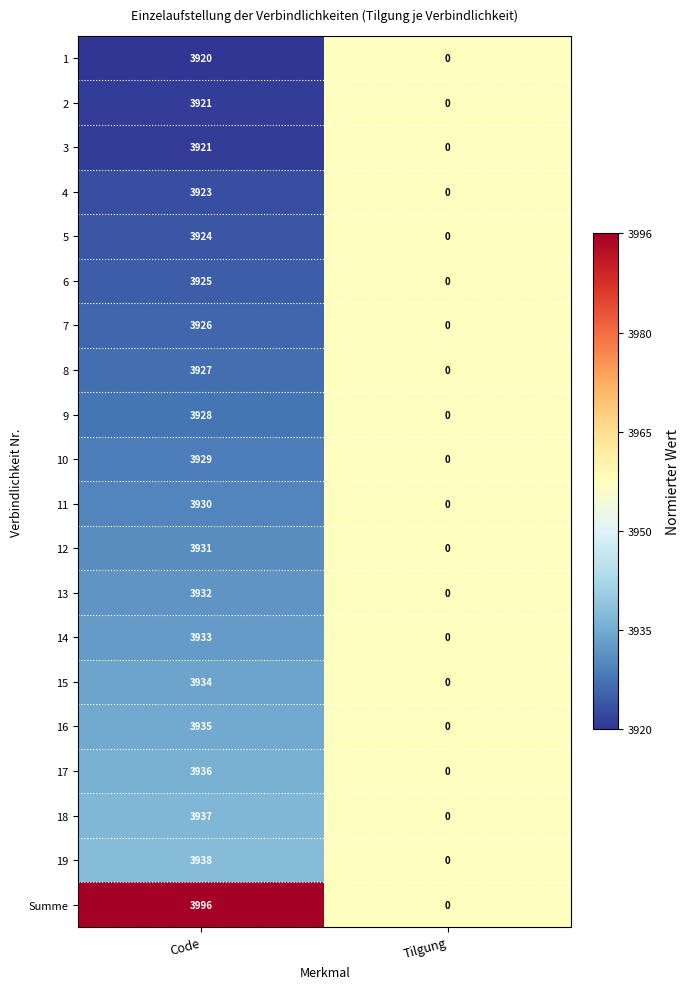

Is it true that 15 equals 6660 at Code?

False